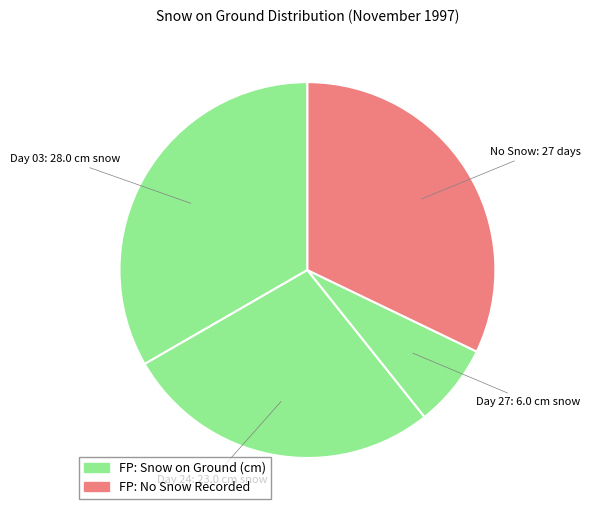

How many slices are in this pie chart?

4